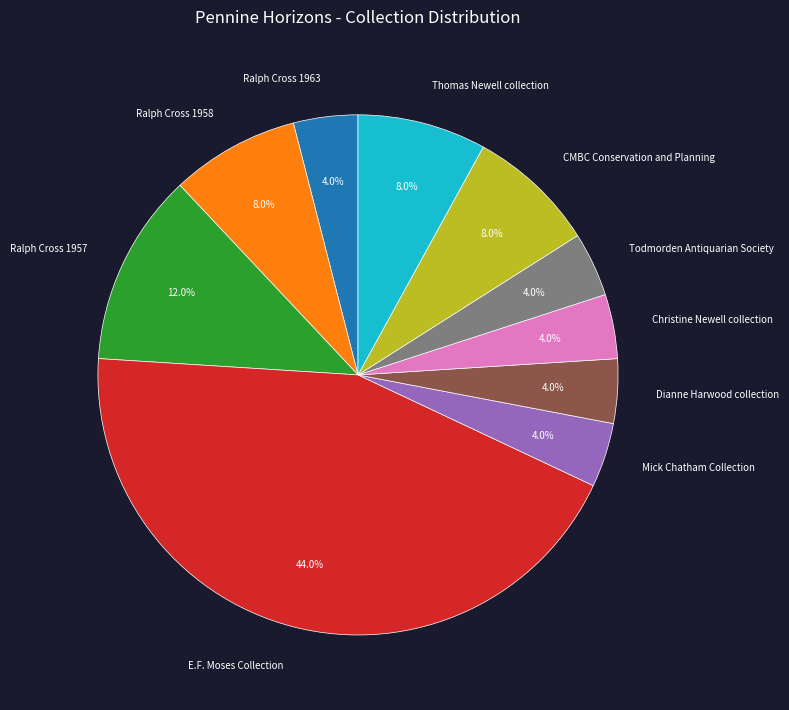

What percentage is NOT represented by Dianne Harwood collection?

96.0%